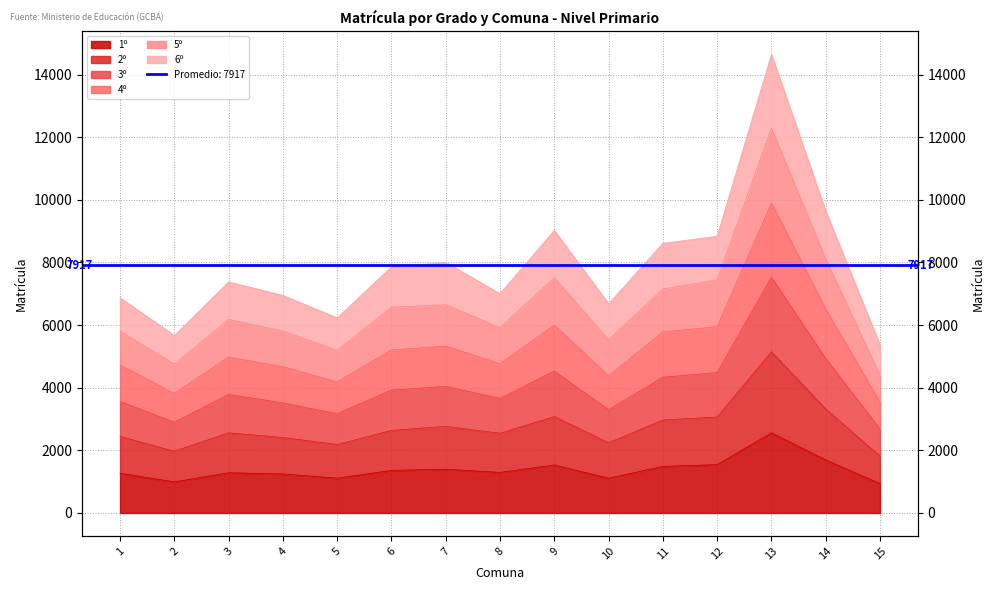

Which label corresponds to the smallest value in the chart?

15